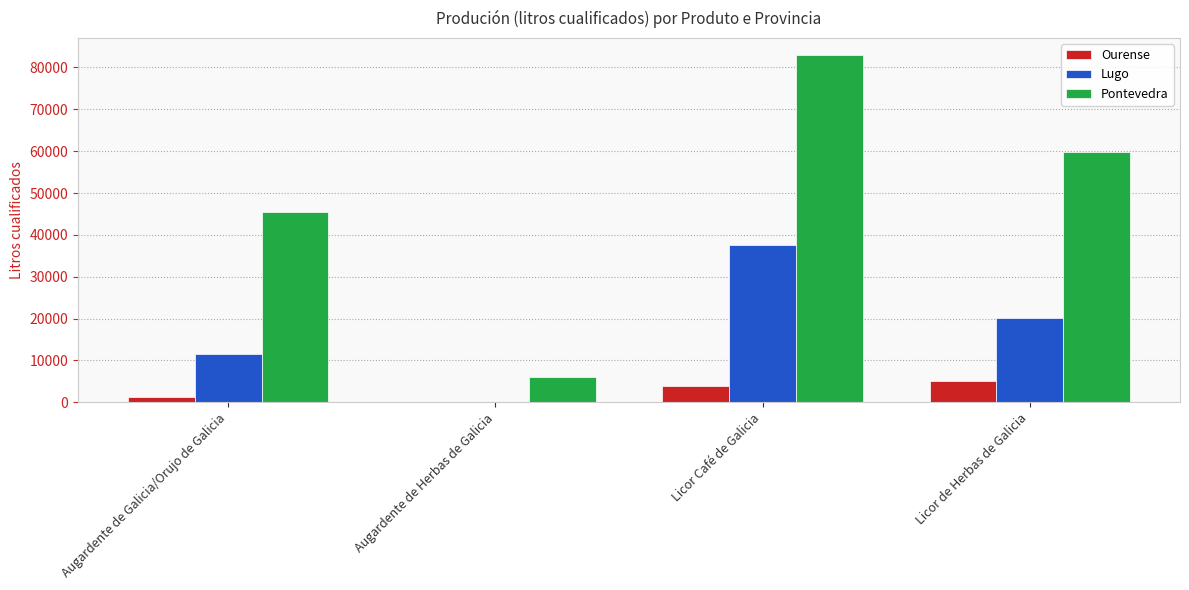

The Pontevedra series shows 45570.0 at Augardente de Galicia/Orujo de Galicia. True or false?

True